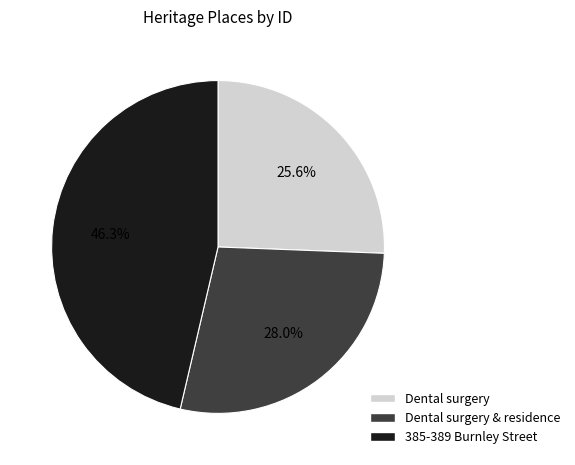

How many slices are in this pie chart?

3